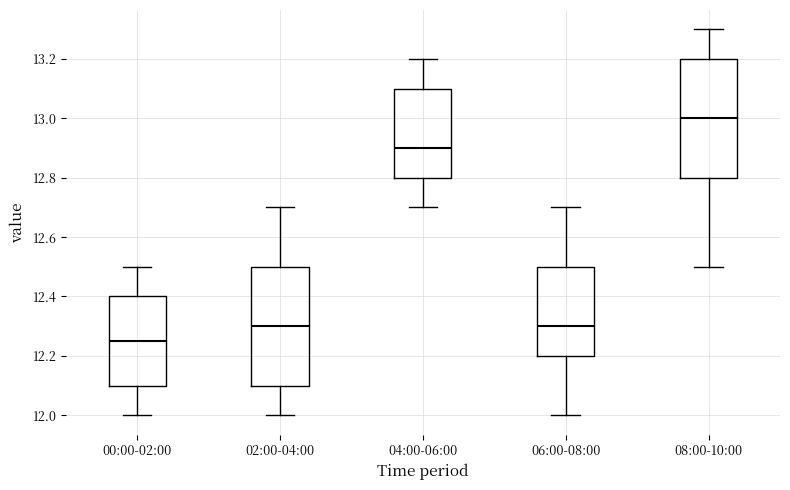

Where is the upper edge of the box for 00:00-02:00 on the y-axis? The values are not printed on the chart, so give them approximately, as read against the axis.

12.40